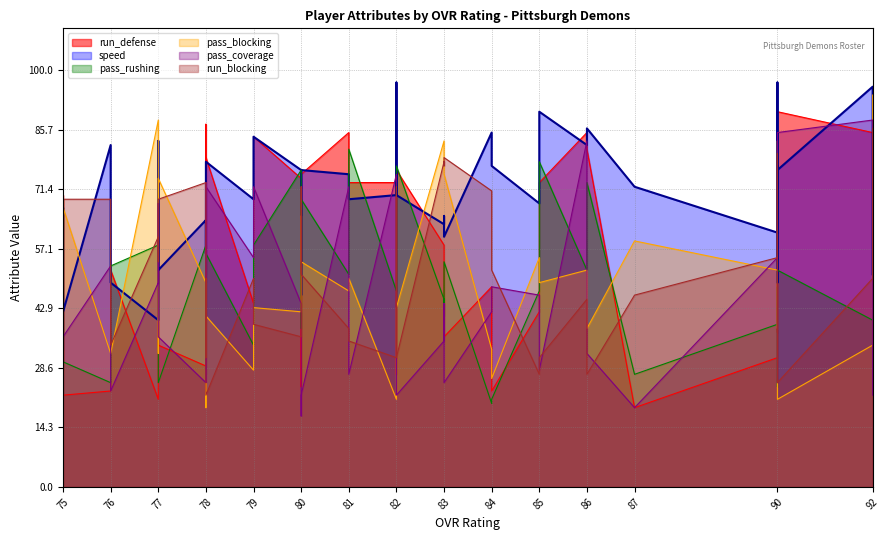

True or false: pass_blocking has a value of 32 at 76.

True